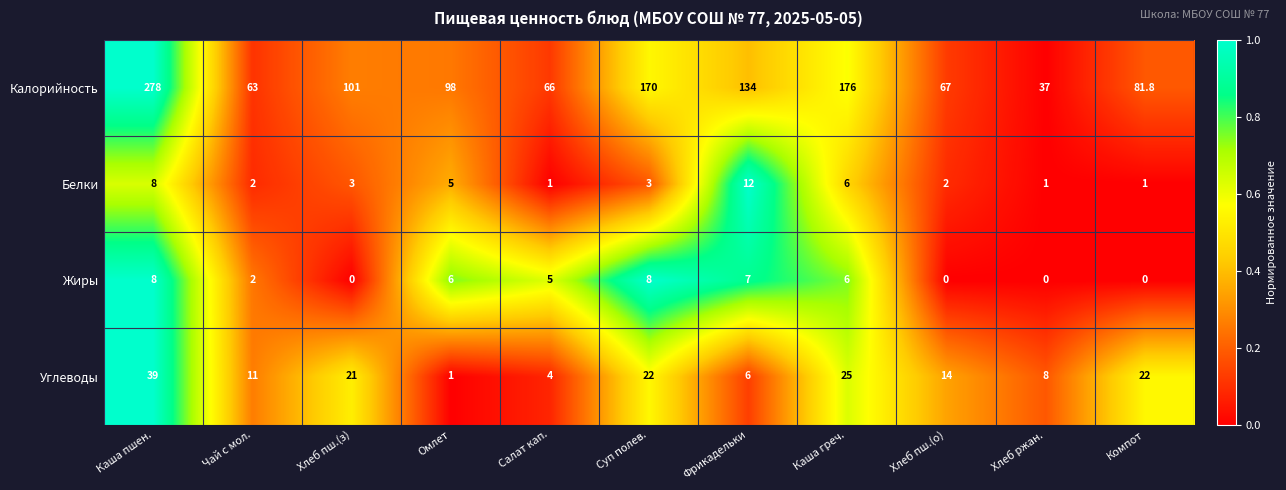

What is the total value across all series at Салат кап.?

76.0